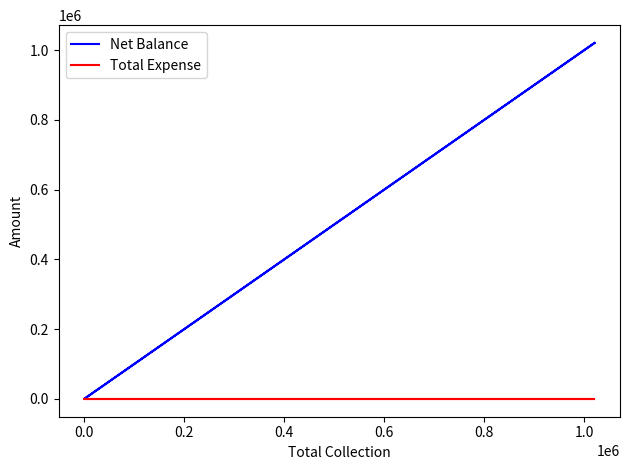

Which series has the largest range (max minus min)?

Net Balance